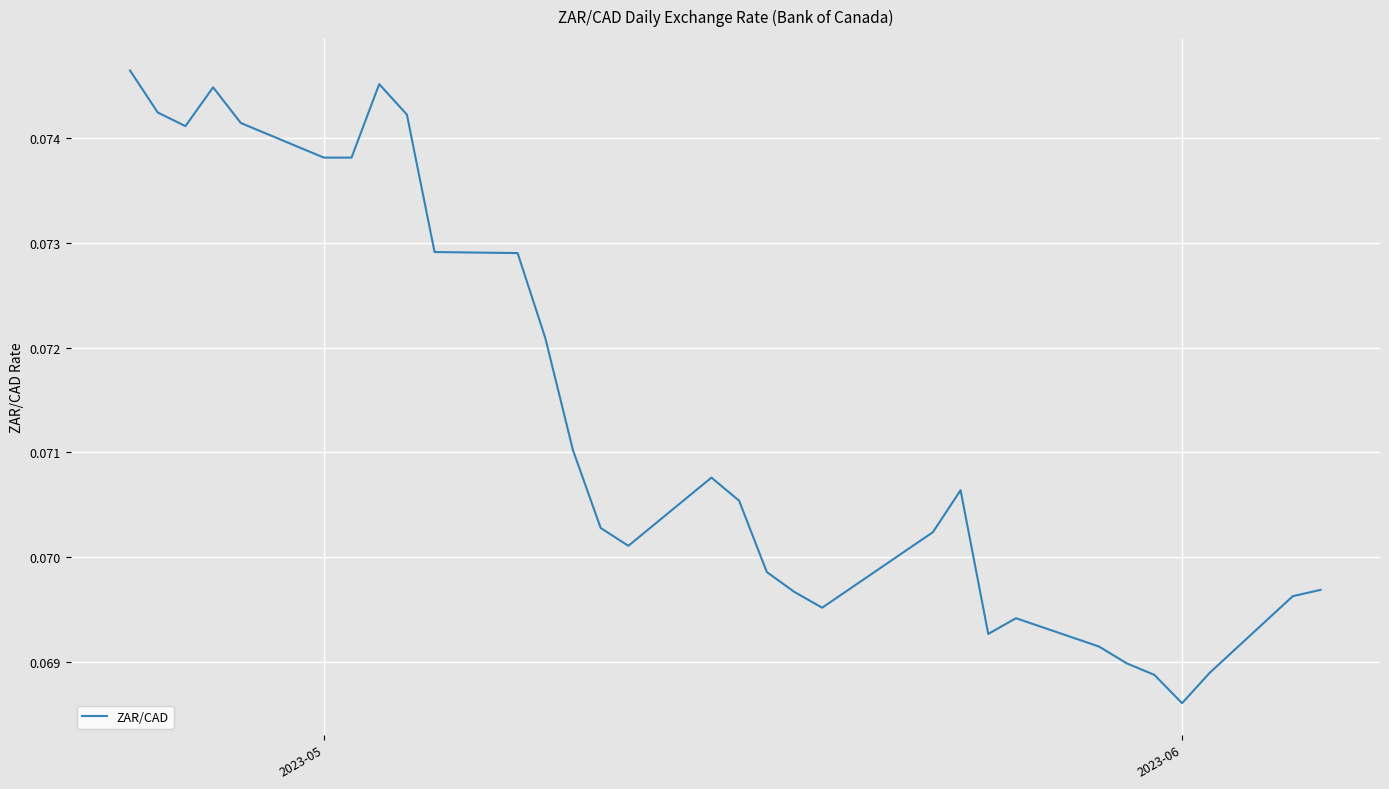

What is the sum of all values?

2.2